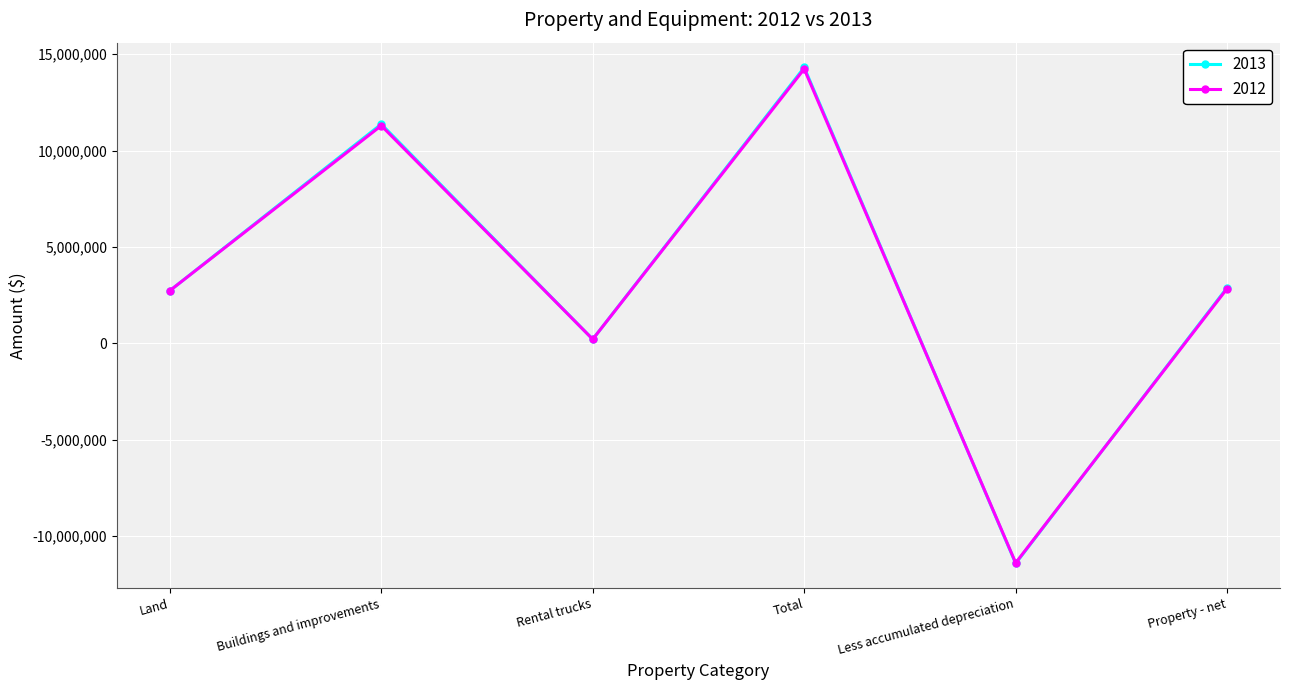

What is the total value across all series at Less accumulated depreciation?

-22813137